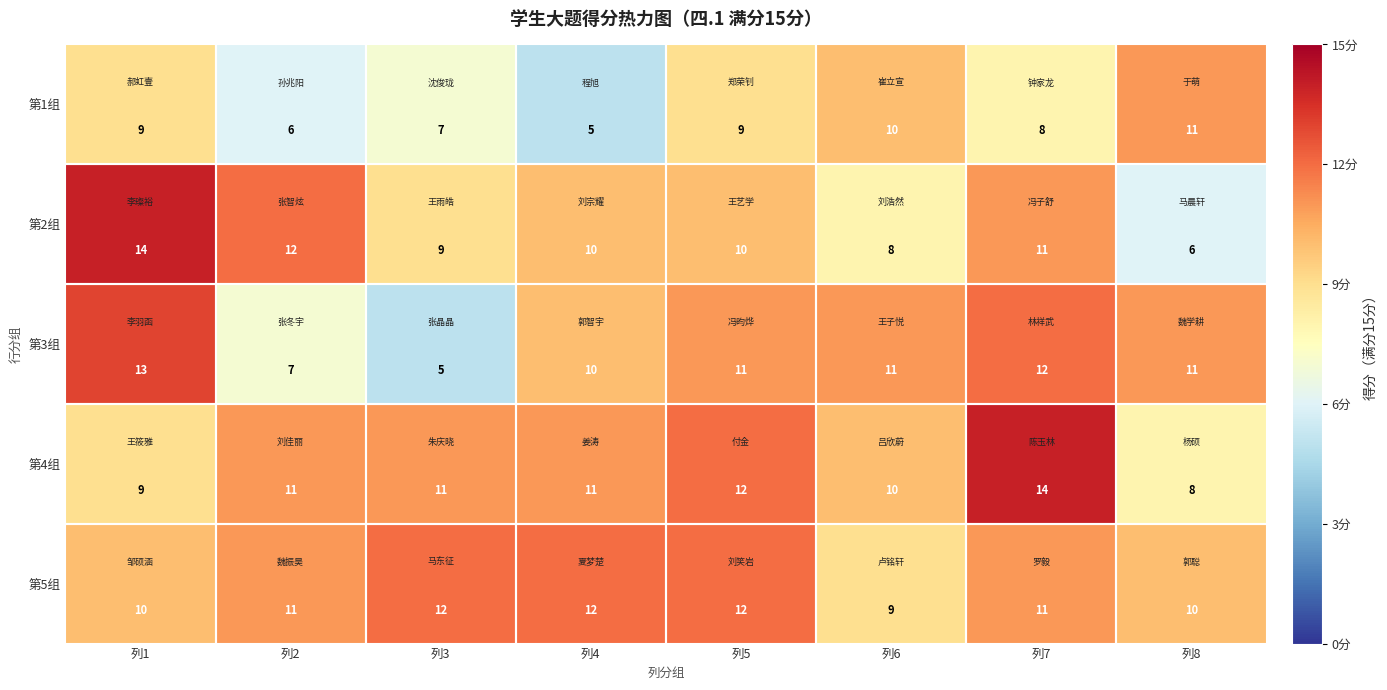

What is the total value across all series at 列2?

47